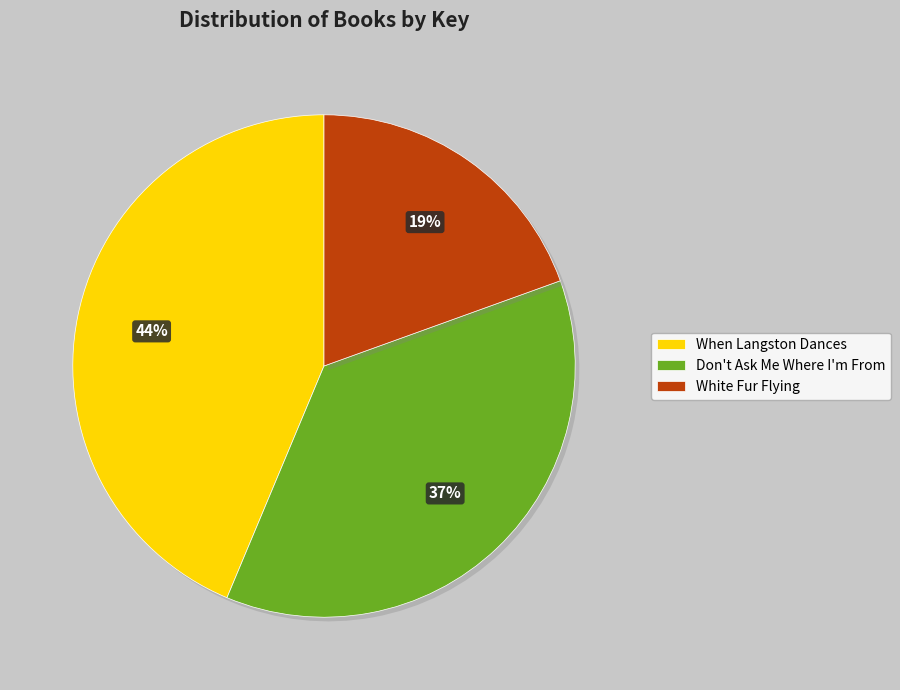

What is the smallest slice in the pie chart?

White Fur Flying